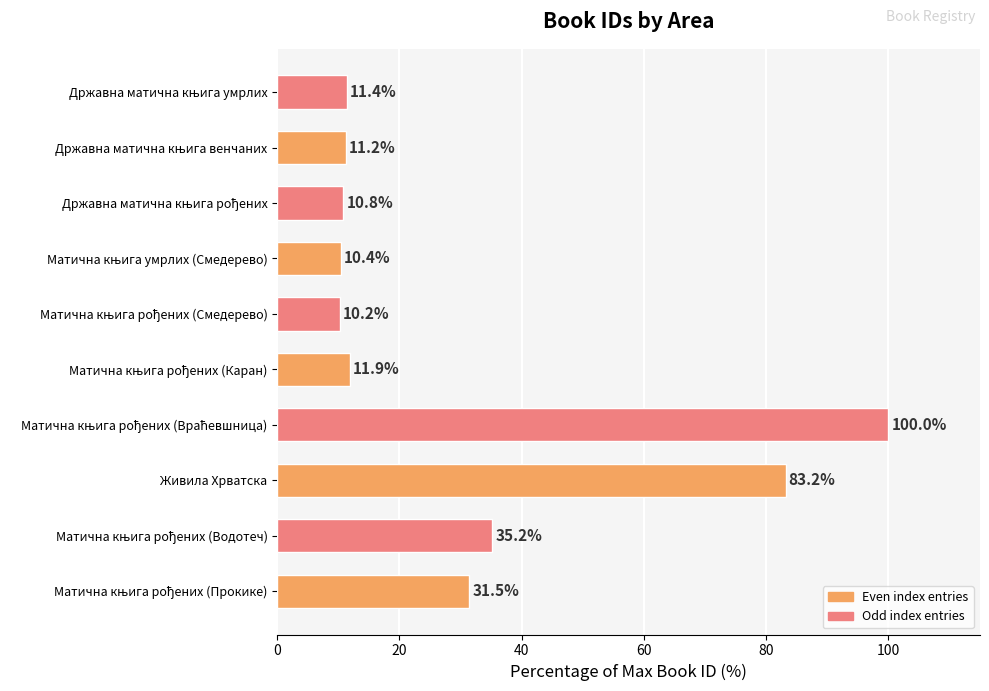

What is the difference between the maximum and minimum values?

89.8